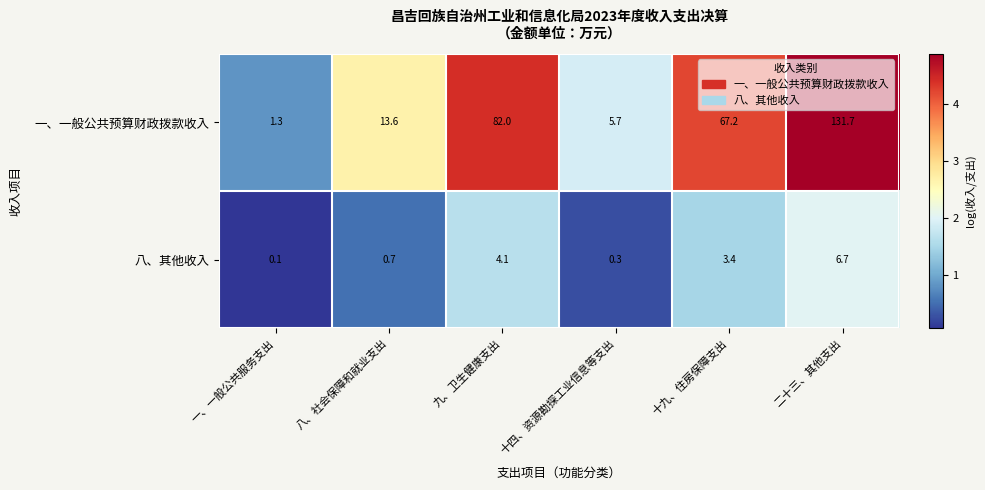

Reading left to right, transcribe all the data shown in this chart.

一、一般公共预算财政拨款收入: 1.3	13.6	82.0	5.7	67.2	131.7
八、其他收入: 0.1	0.7	4.1	0.3	3.4	6.7